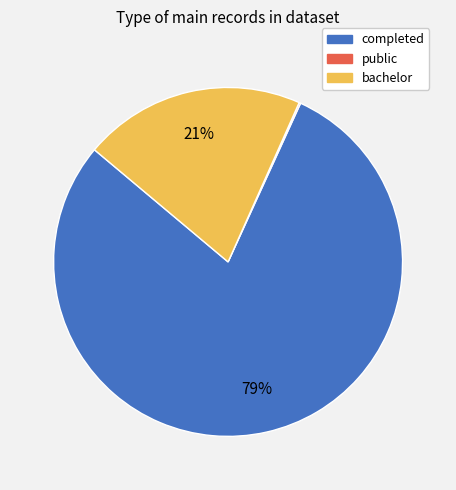

Which has a higher value, bachelor or completed?

completed